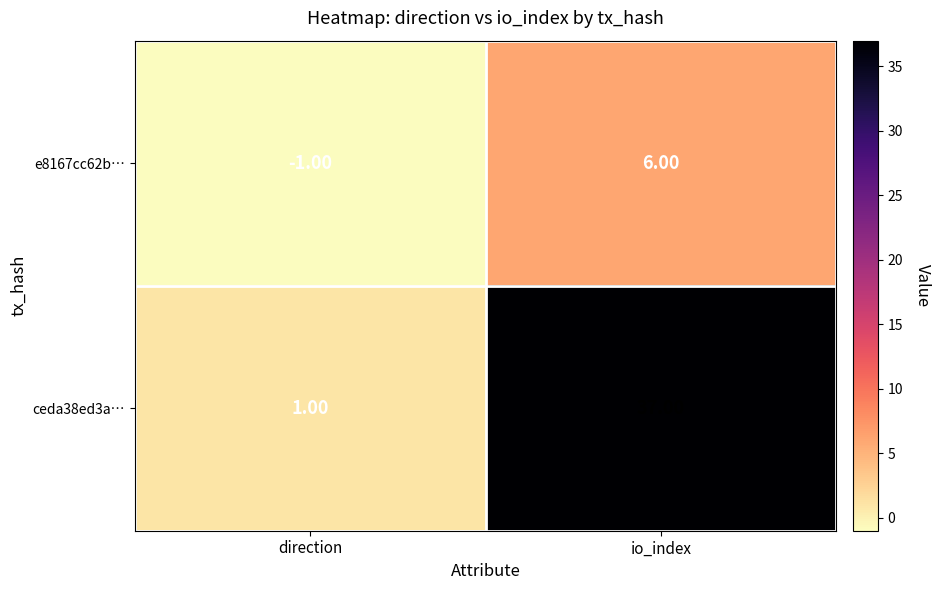

Which category has the highest value in the ceda38ed3a… series?

io_index